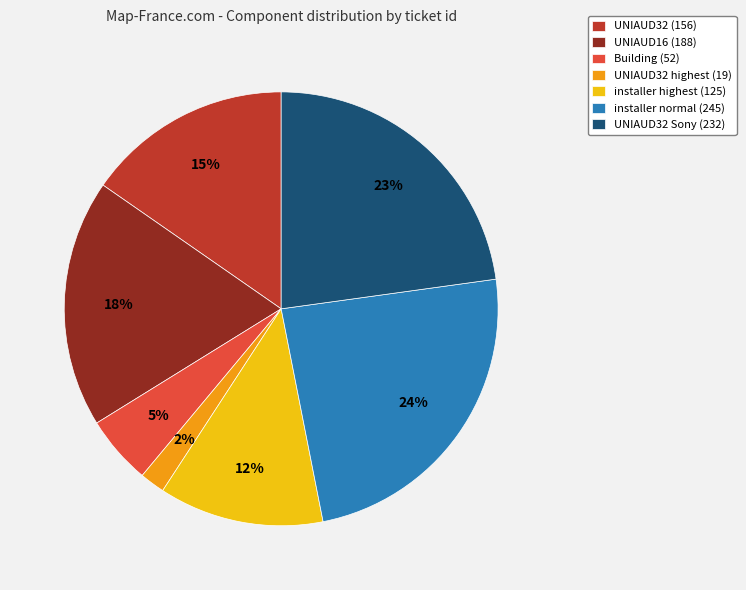

Does UNIAUD32 (156) account for over 50% of the chart?

No